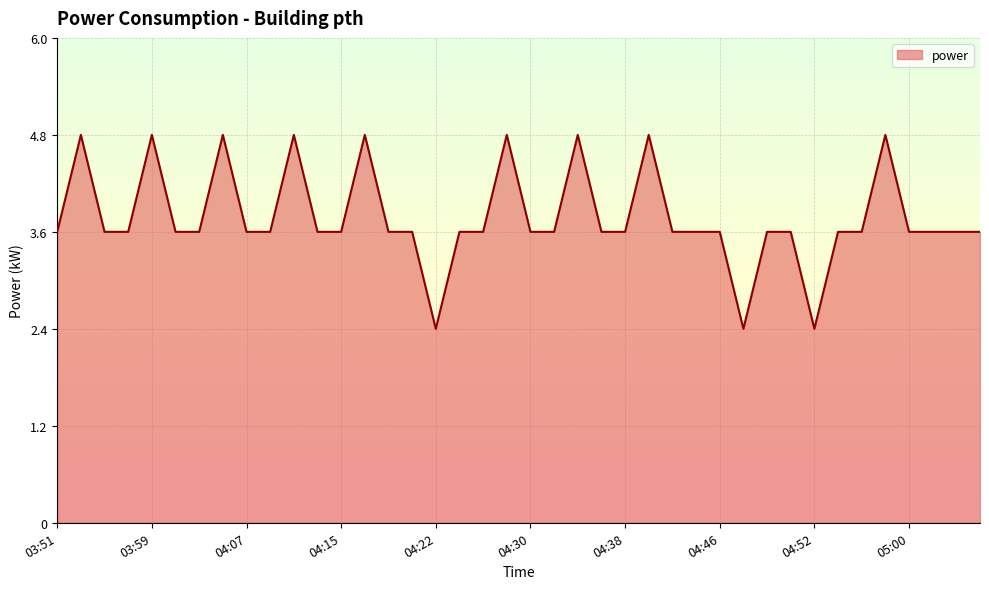

What is the difference between the maximum and minimum values?

2.4